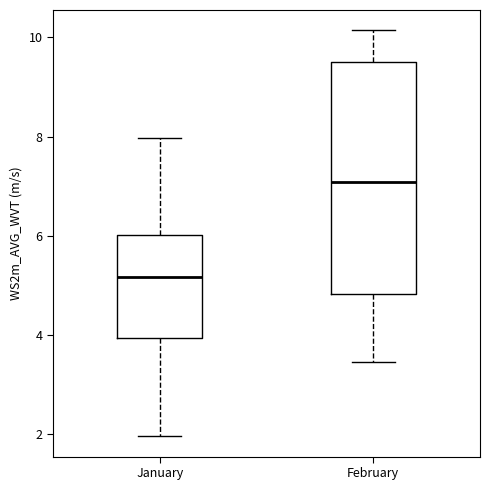

Reading left to right, transcribe this box plot: for each box, give where its median line is, the range the box spans, and where its two whiskers end, as read against the y-axis. The values are not printed on the chart, so give them approximately, as read against the axis.

January: median 5.2, box 4.0 to 6.0, whiskers 2.0 to 8.0
February: median 7.0, box 4.8 to 9.6, whiskers 3.4 to 10.2